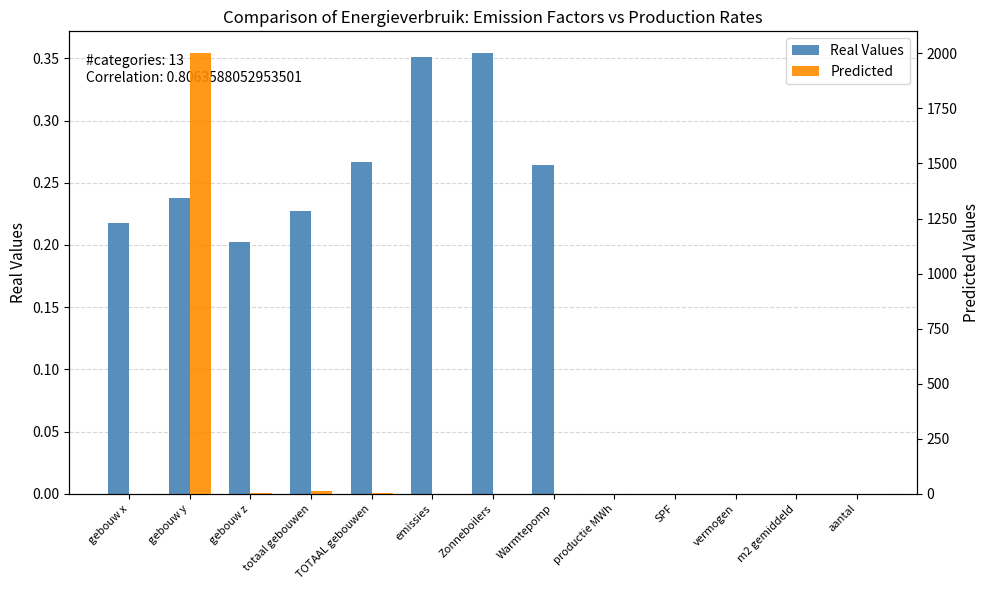

What is the value of the Real Values bar at the 2nd from the left?

0.2